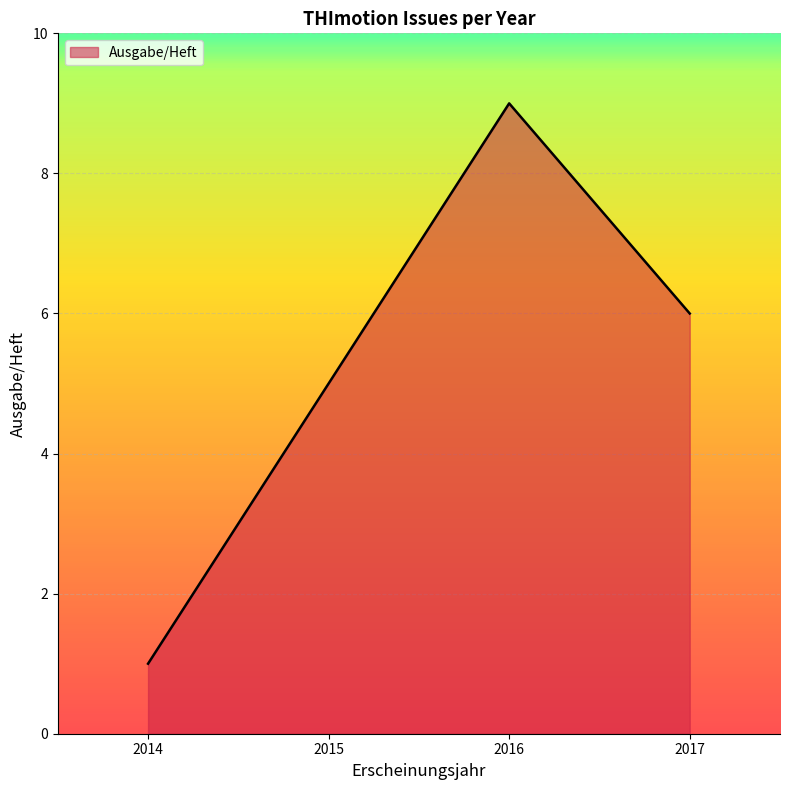

At which category does the chart reach its minimum across all series?

2014